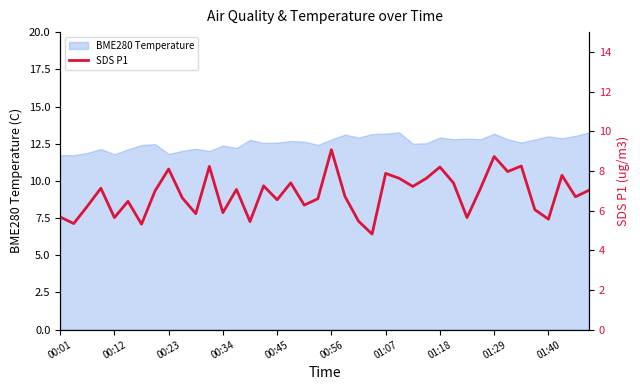

What is the maximum value for BME280 Temperature?

13.3